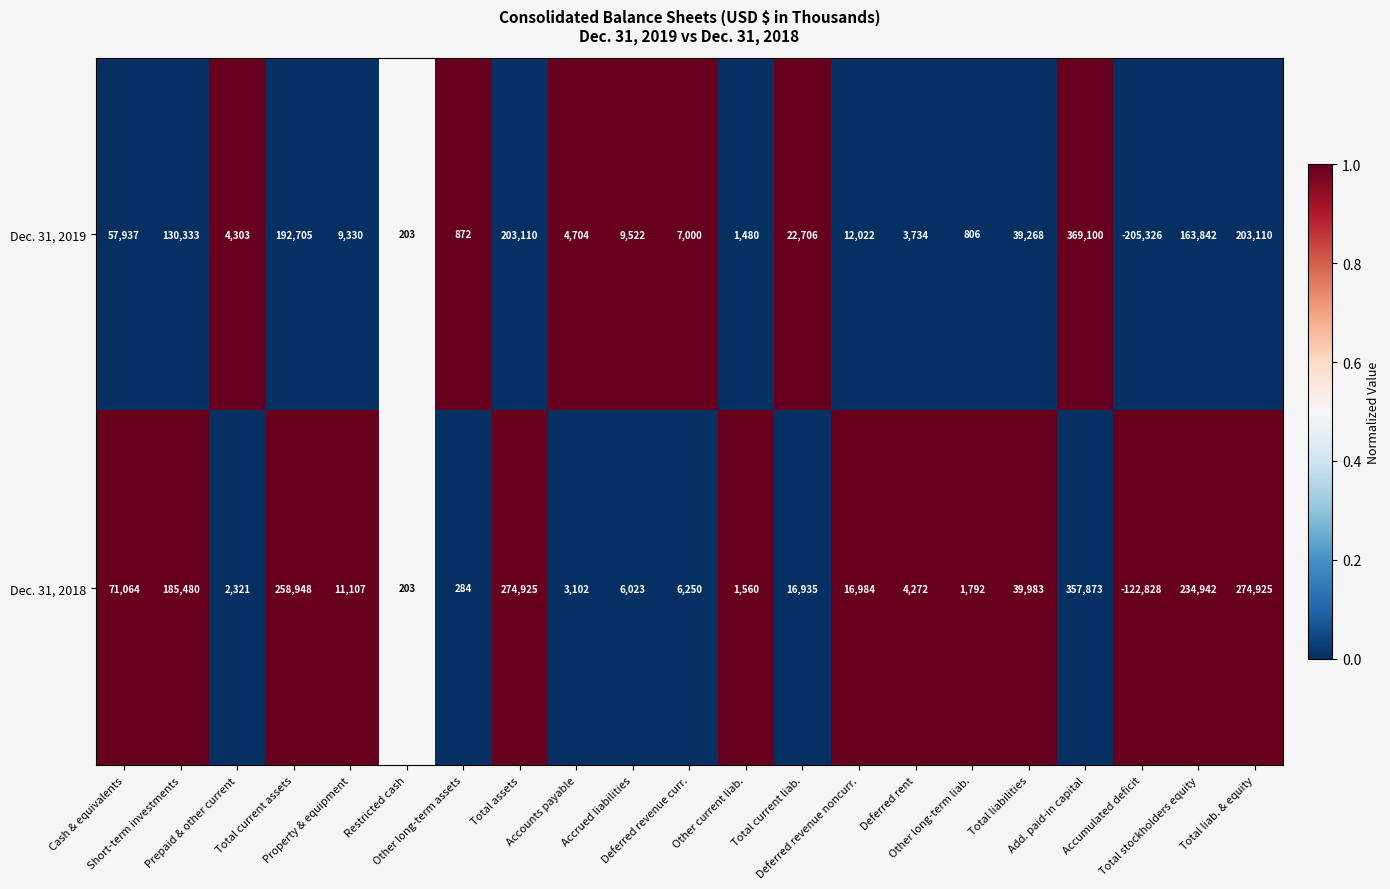

What is the greatest value displayed?

369100